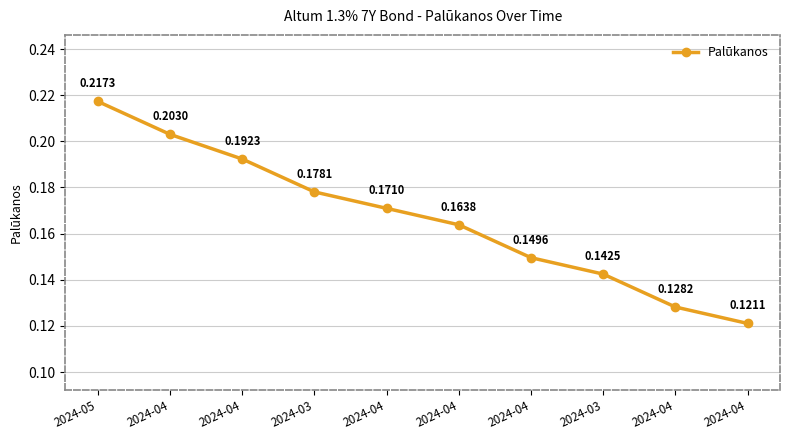

What is the label of the 3rd point from the right?

2024-03